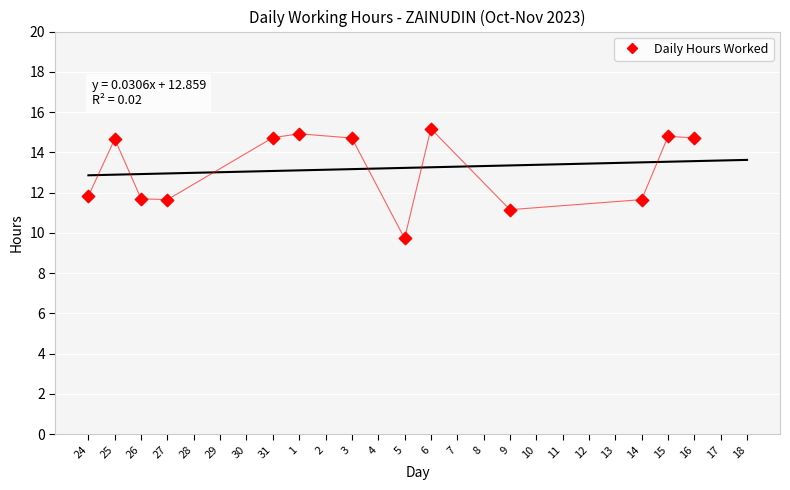

What is the range of X values (max minus min)?

23.0